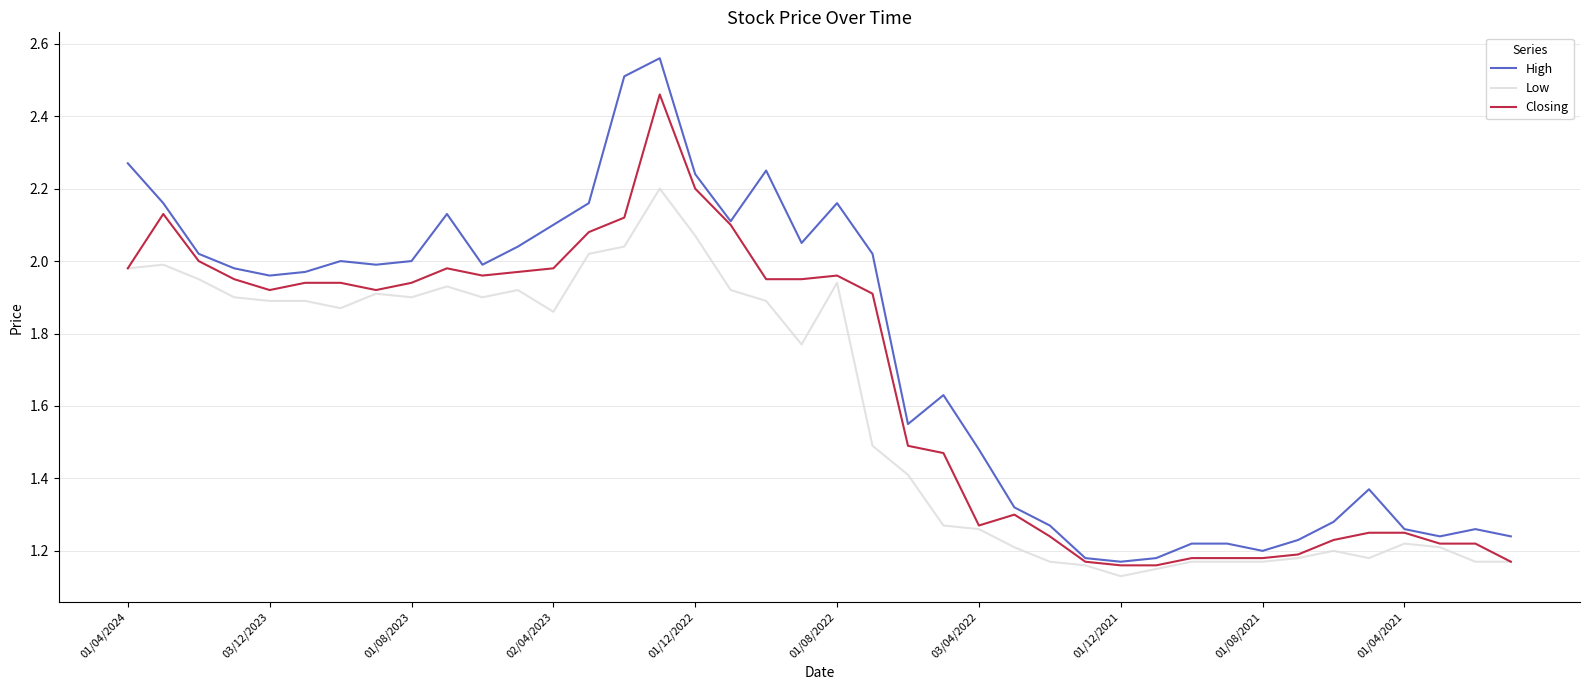

Which series has the largest range (max minus min)?

High